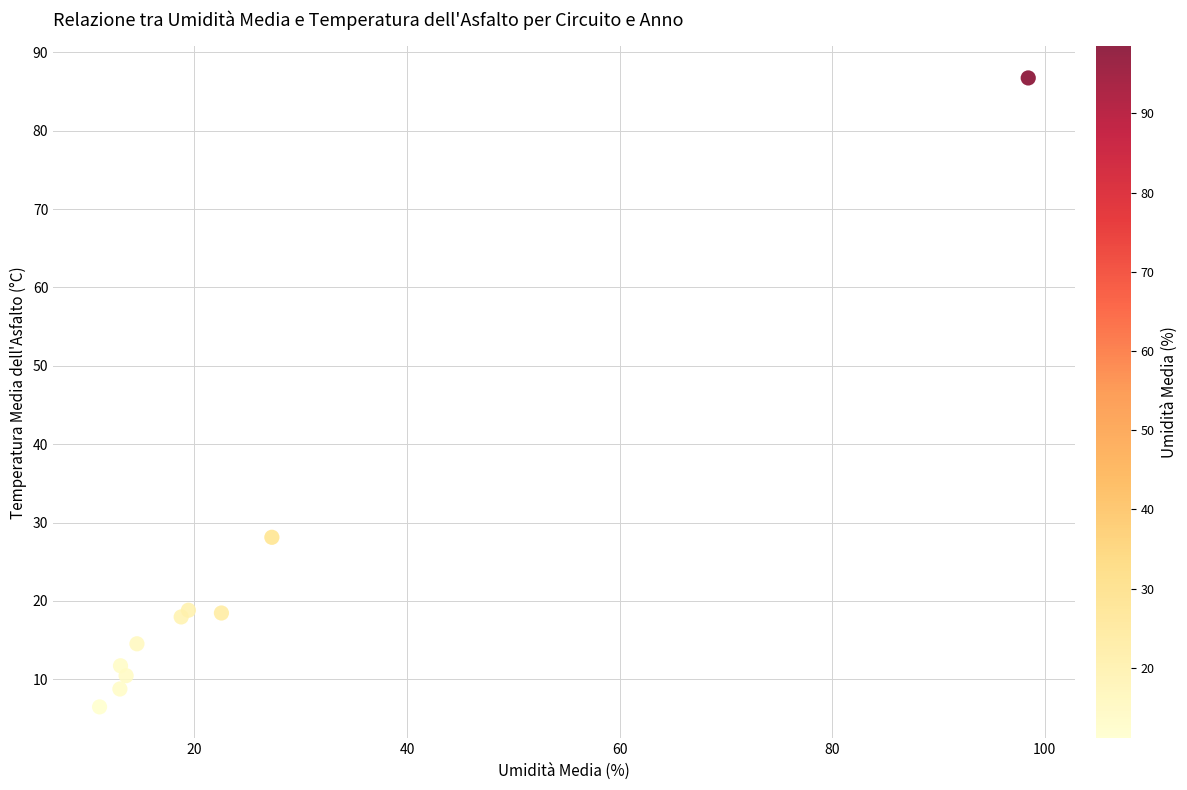

What Y value in the scatter plot is closest to 46?

28.1